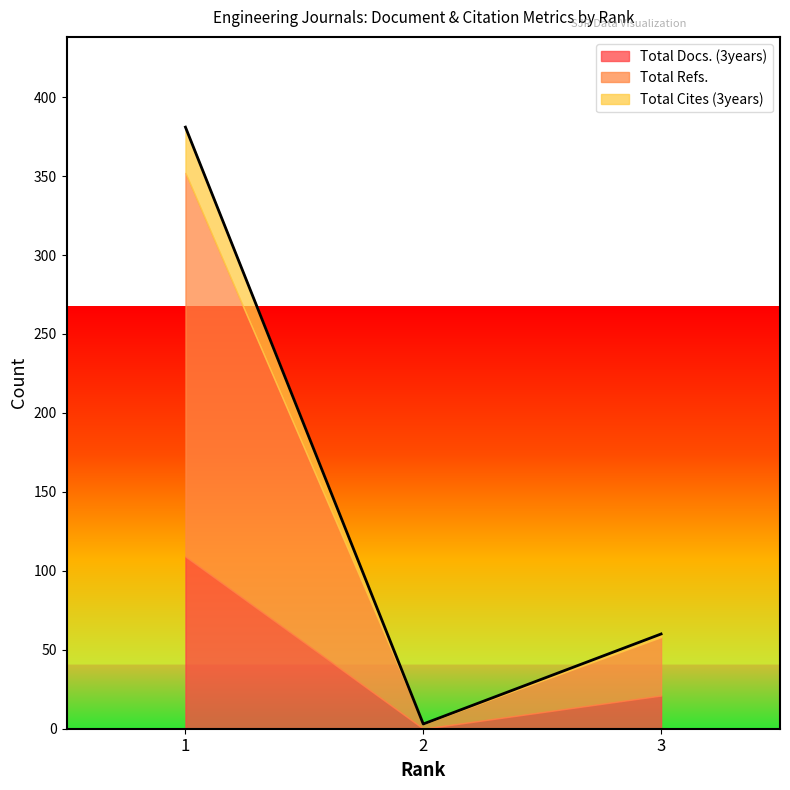

Does the chart display data point markers on the line(s)?

No